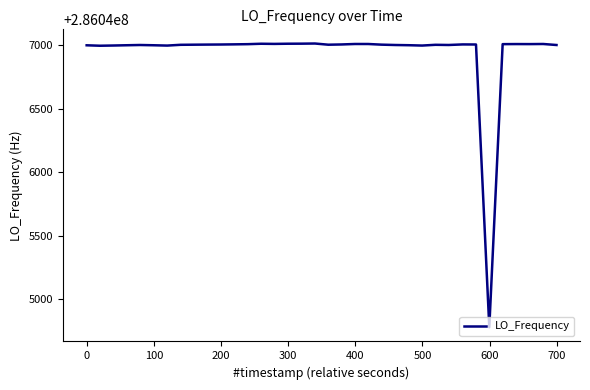

What is the smallest value displayed?

286044781.2